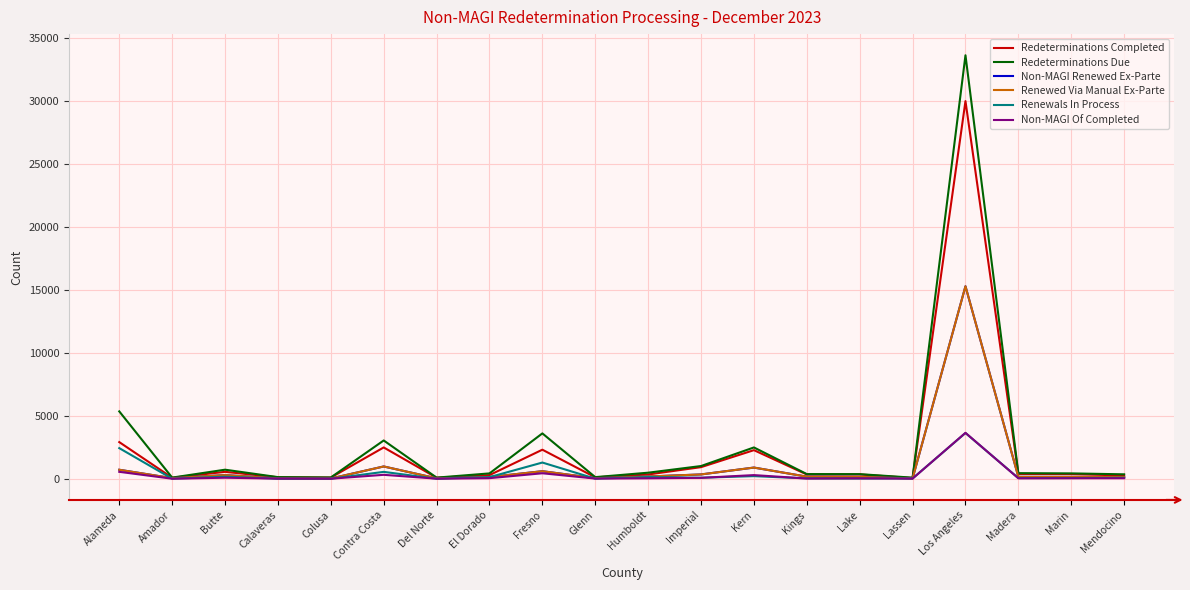

True or false: Redeterminations Due and Renewed Via Manual Ex-Parte intersect in this chart.

False